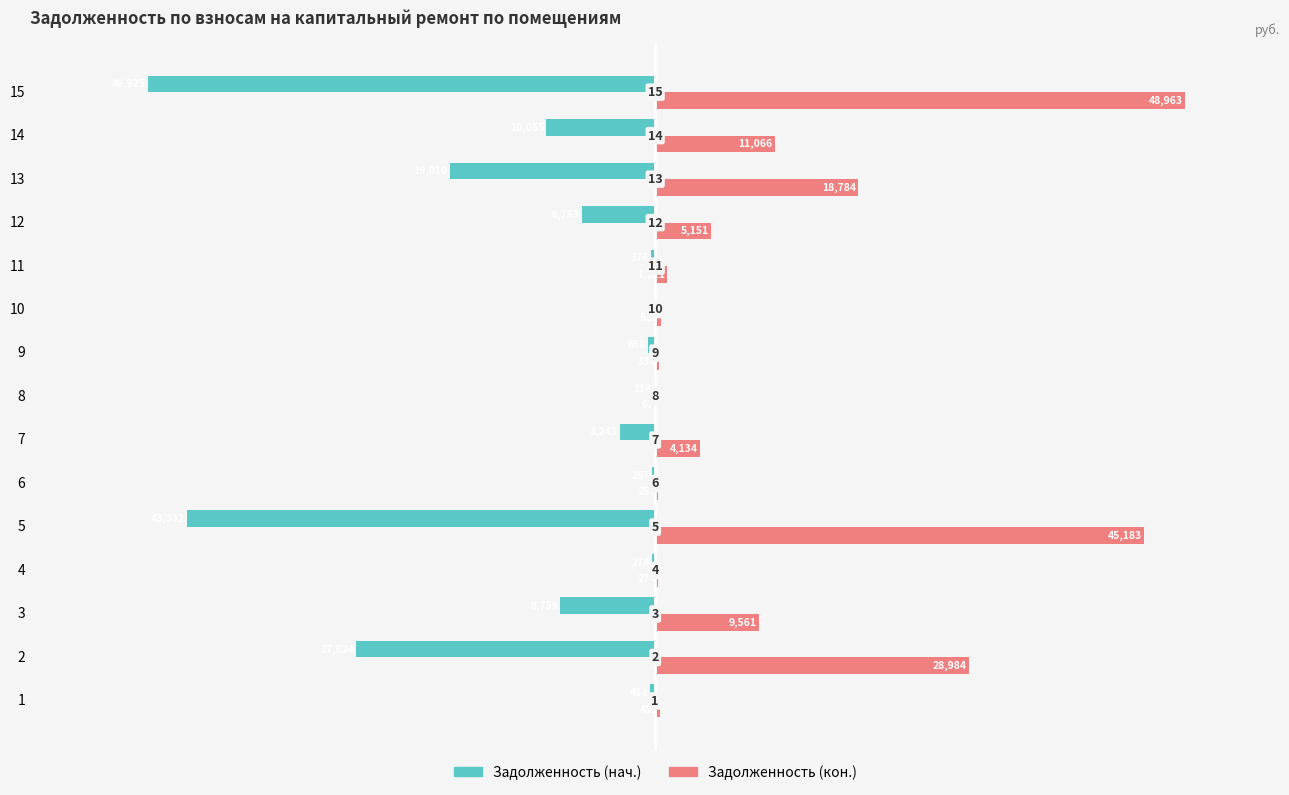

What are all the series names shown in the legend?

Задолженность (нач.), Задолженность (кон.)